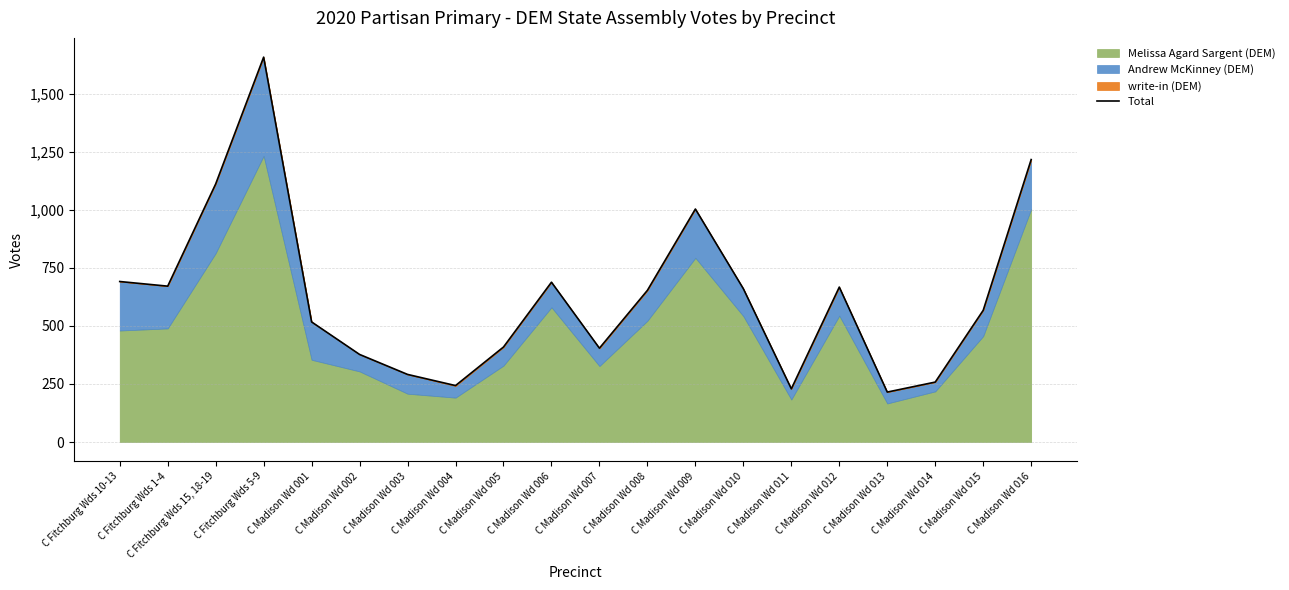

Between C Madison Wd 011 and C Madison Wd 014, which is larger?

C Madison Wd 014